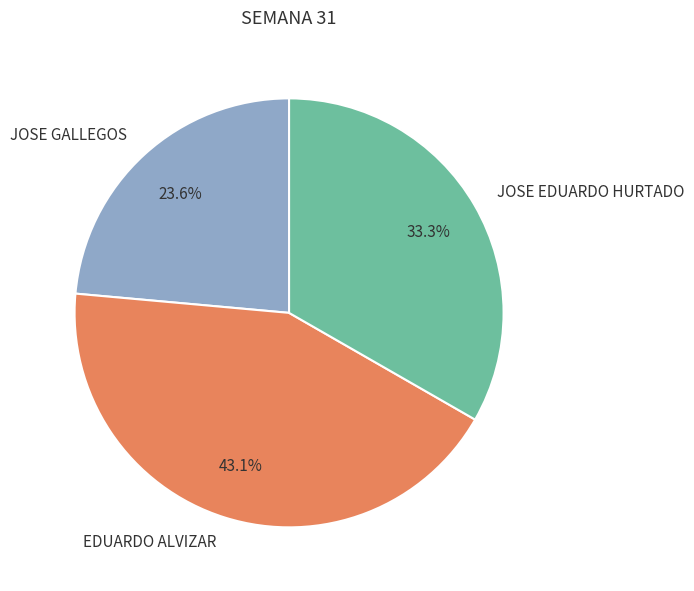

The EDUARDO ALVIZAR slice represents 35% of the pie. True or false?

False